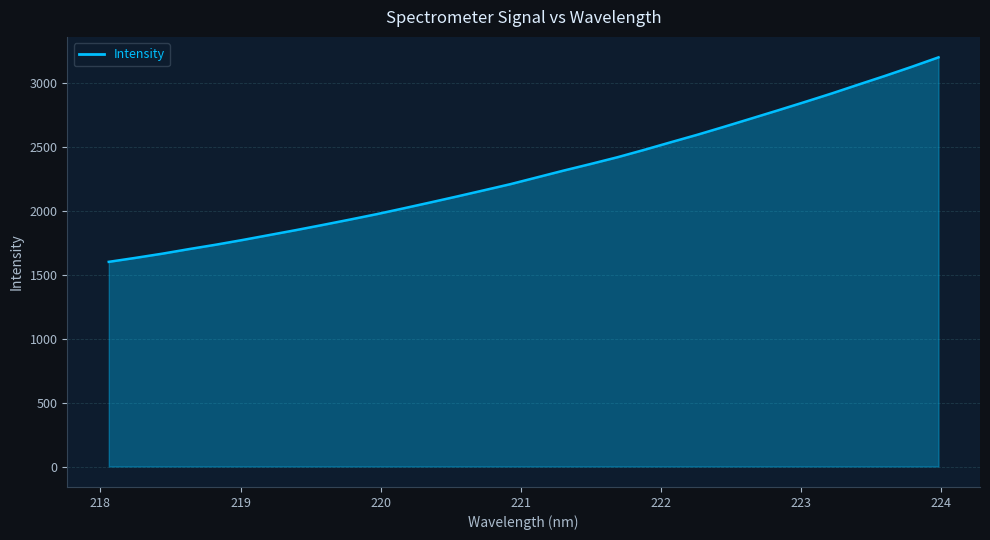

Reading left to right, extract all data points from this chart.

1601.8	1633.1	1665.8	1701.8	1736.2	1773.2	1812.0	1850.8	1891.2	1932.6	1975.0	2020.4	2066.5	2113.5	2161.6	2210.1	2263.5	2316.9	2368.1	2420.8	2478.6	2538.6	2597.7	2660.1	2723.8	2787.8	2853.0	2919.3	2988.8	3057.4	3128.5	3202.3